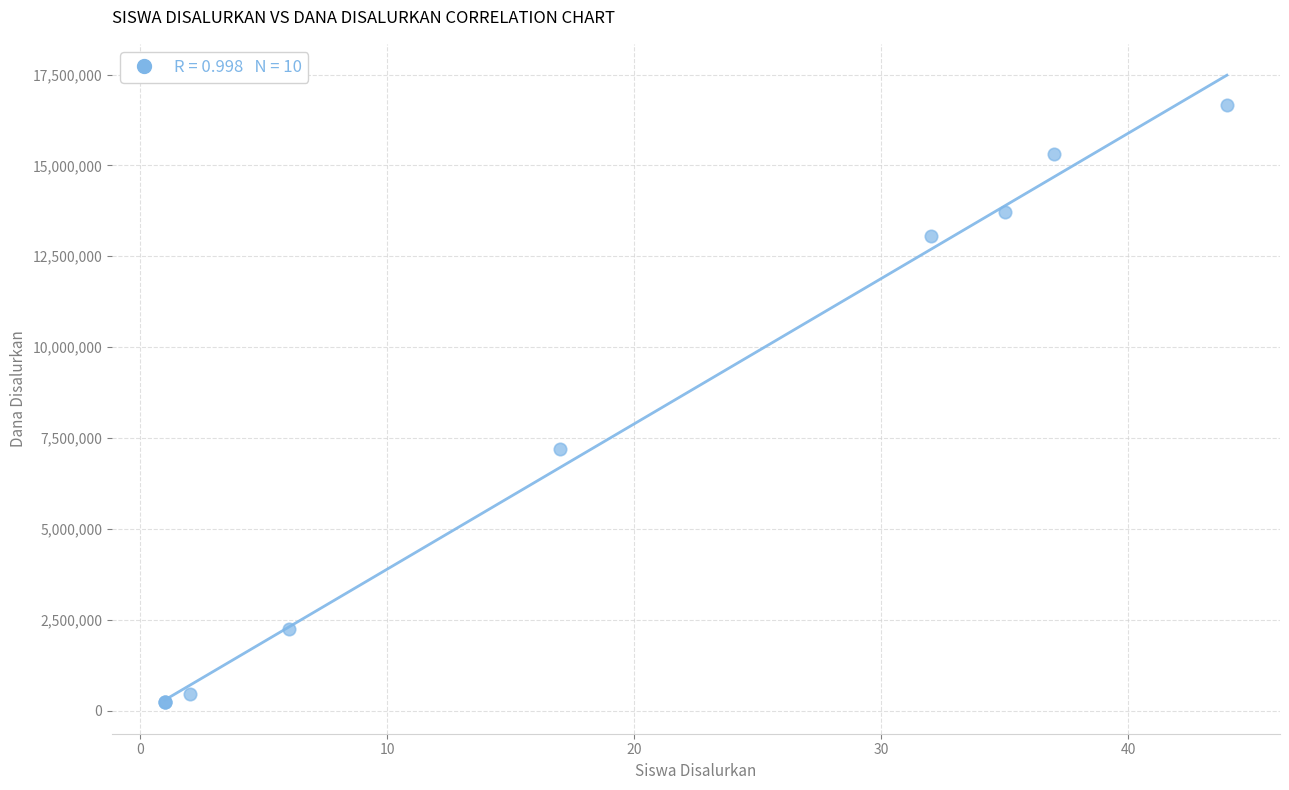

What Y value in the scatter plot is closest to 8437500?

7200000